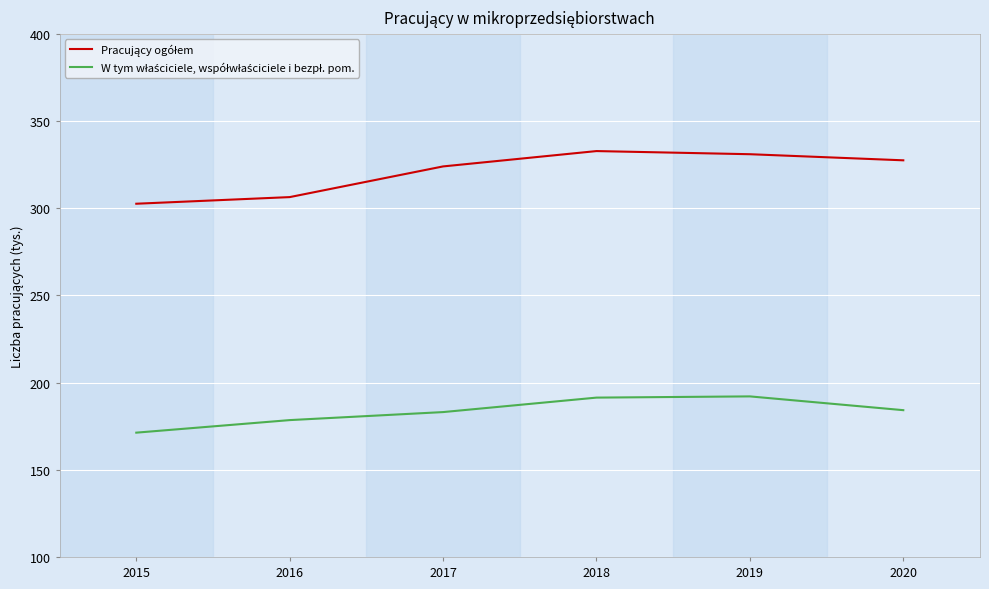

What is the difference between the highest and lowest values at 2018?

141.4